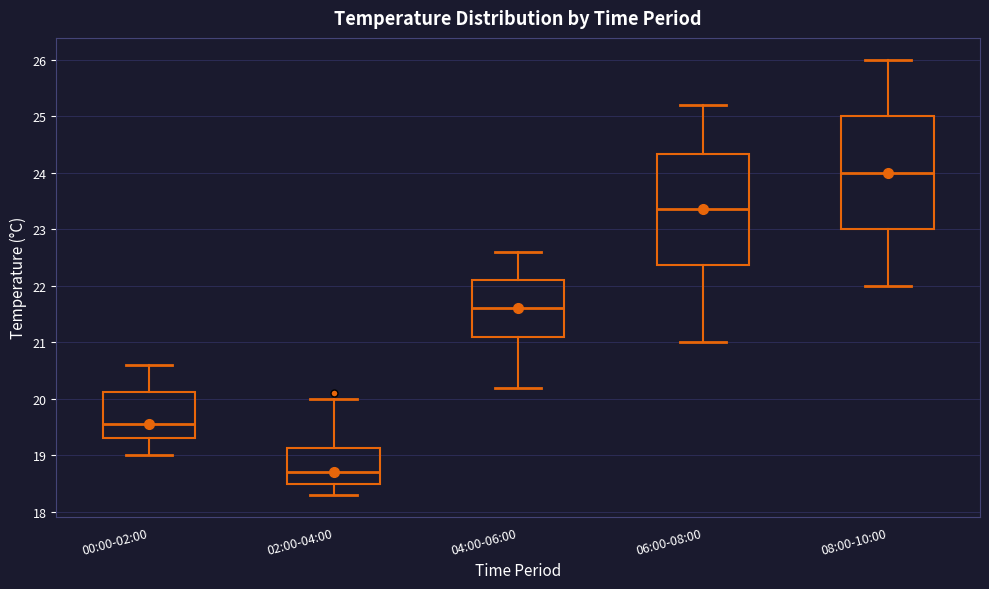

Which box's median line is the highest?

08:00-10:00